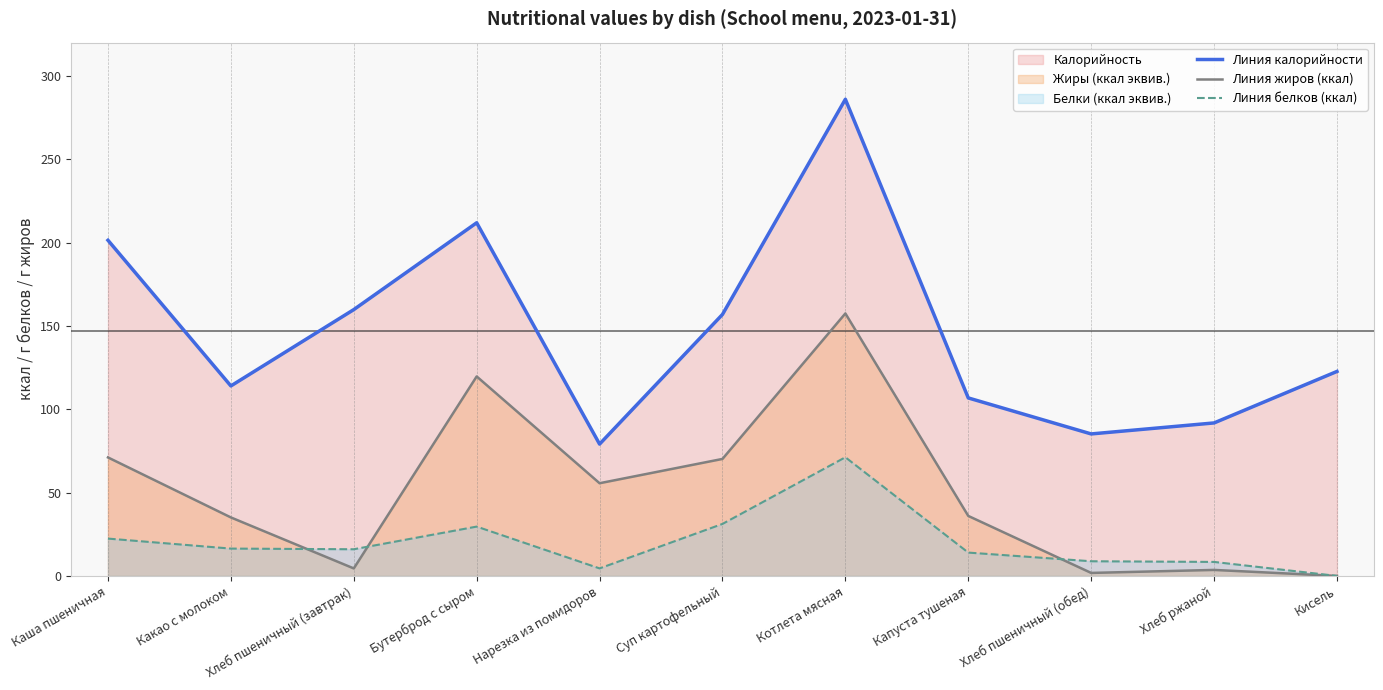

True or false: Линия белков (ккал) and Линия калорийности cross at least once.

False